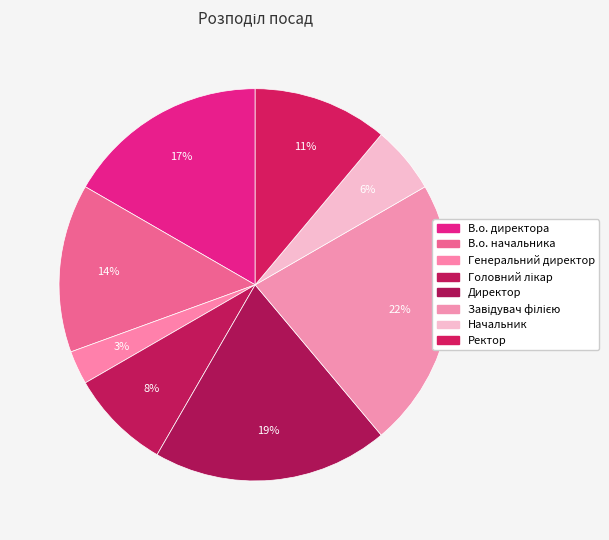

Combined, what portion of the pie is Генеральний директор and Головний лікар?

11.1%